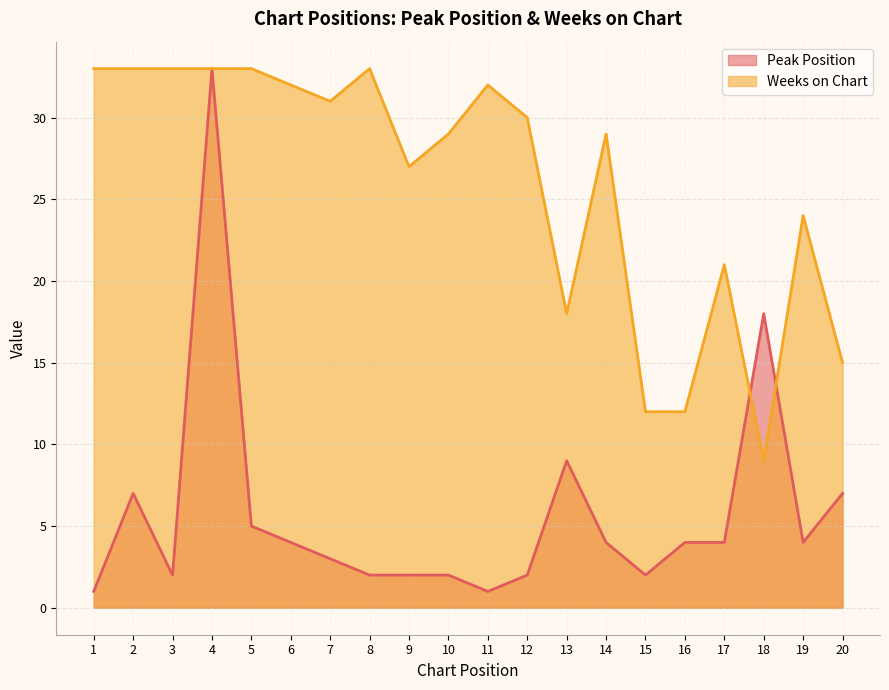

What is the spread (max minus min) of values at 18?

9